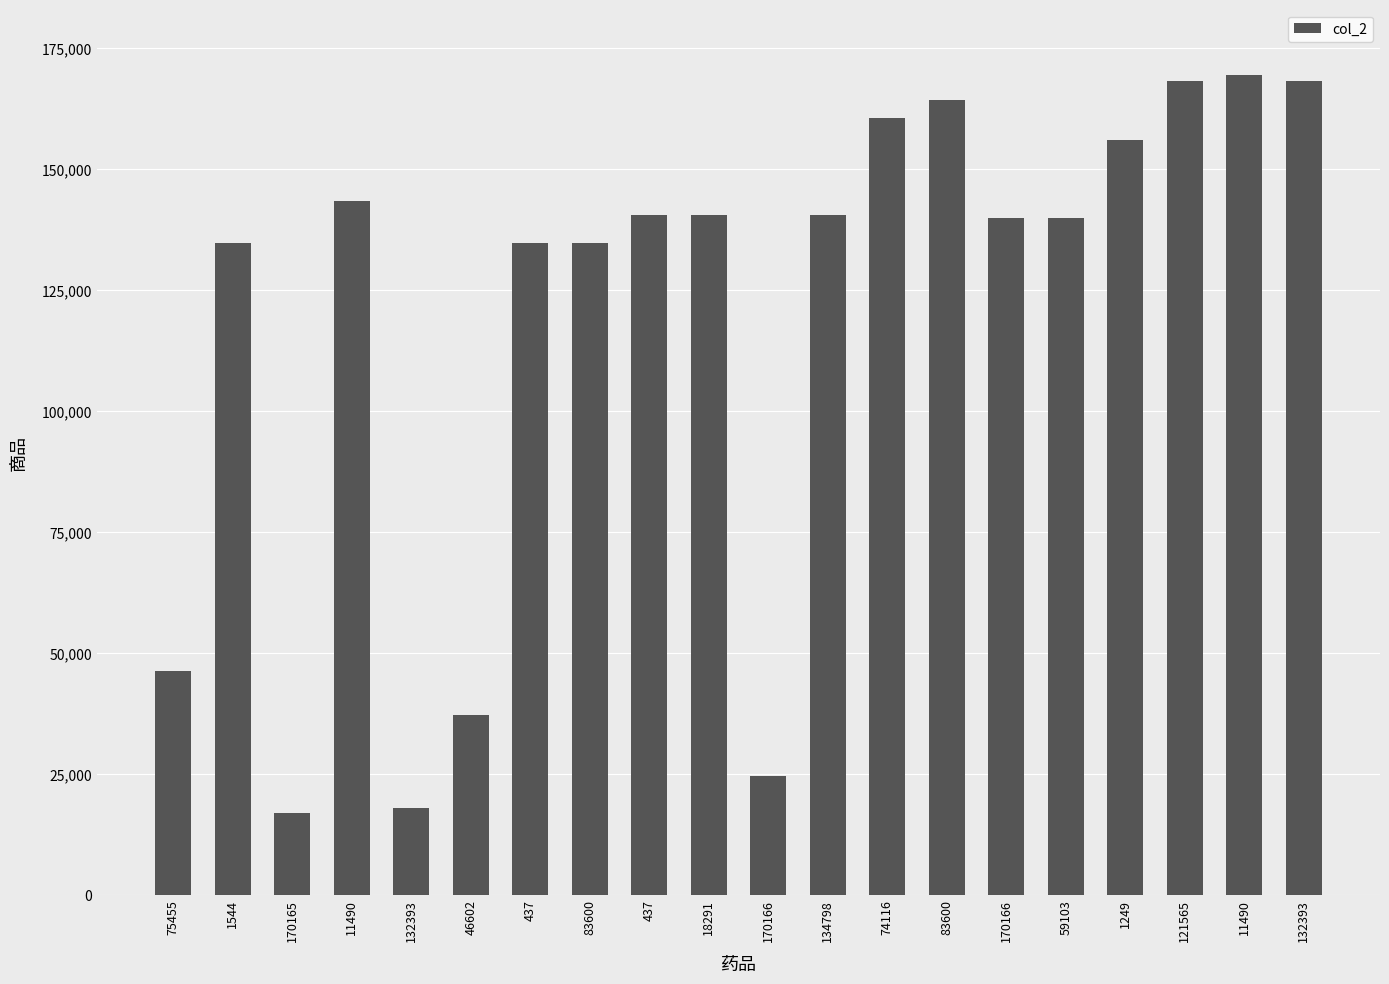

How many bars are there in total?

20